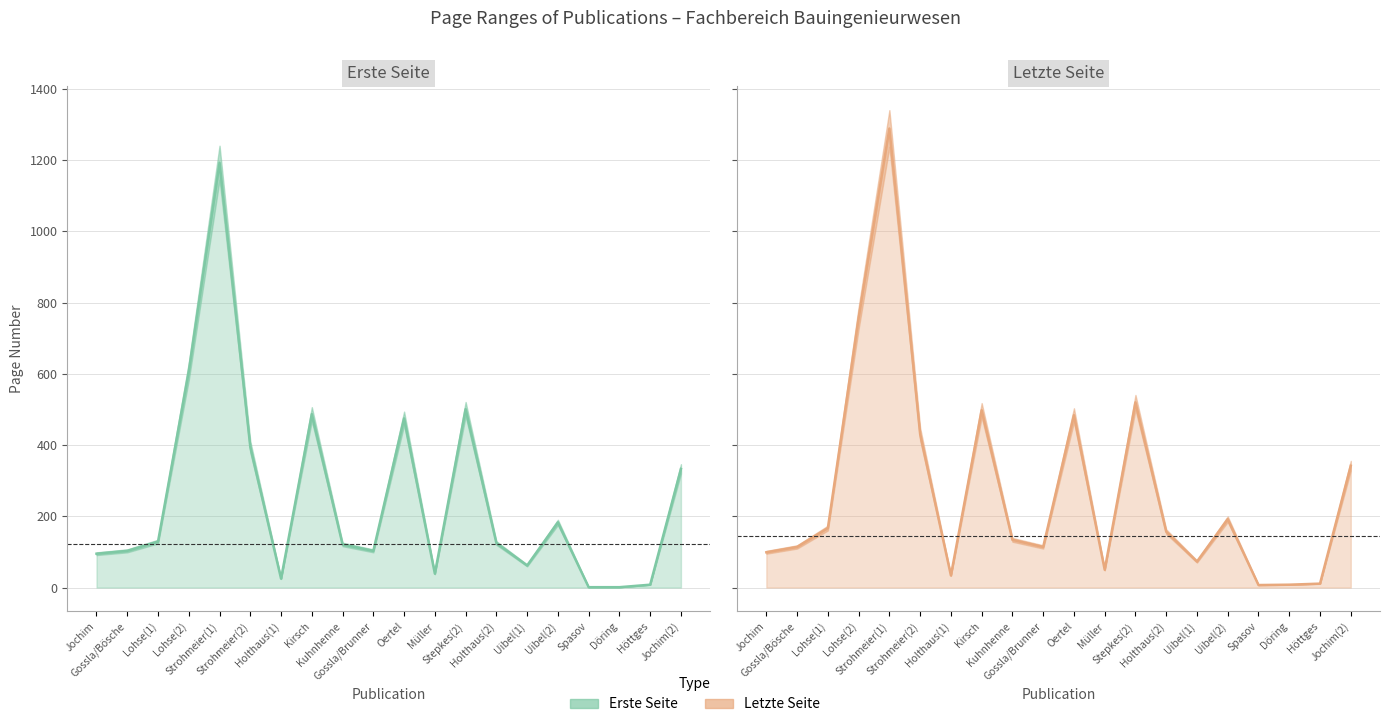

List the labels in order of Erste Seite line value, largest first.

Strohmeier(1), Lohse(2), Stepkes(2), Kirsch, Oertel, Strohmeier(2), Jochim(2), Uibel(2), Lohse(1), Holthaus(2), Kuhnhenne, Gossla/Bösche, Gossla/Brunner, Jochim, Uibel(1), Müller, Holthaus(1), Höttges, Spasov, Döring